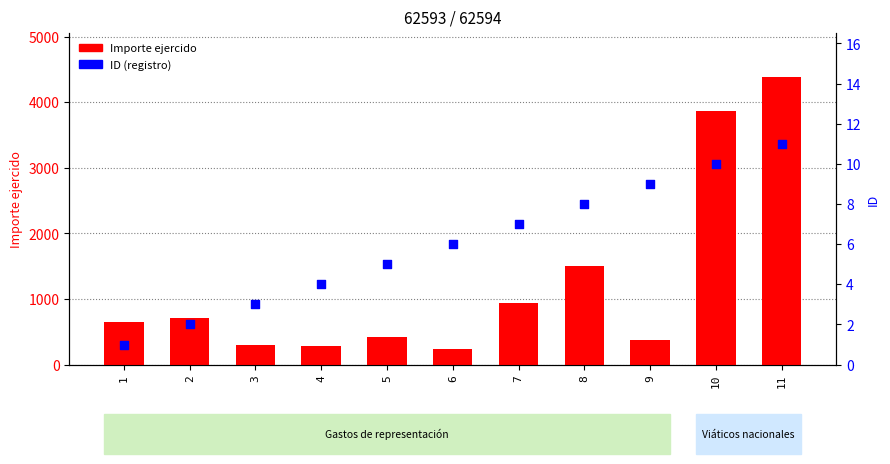

Which series reaches the minimum Y coordinate?

ID (registro)